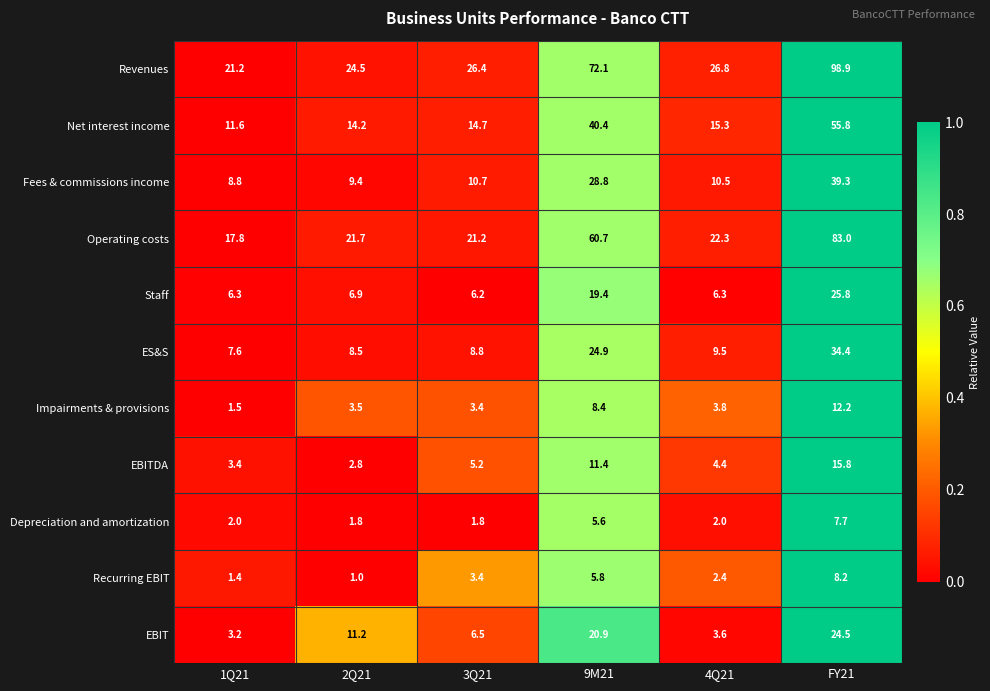

What is the total value across all series at 1Q21?

84.8